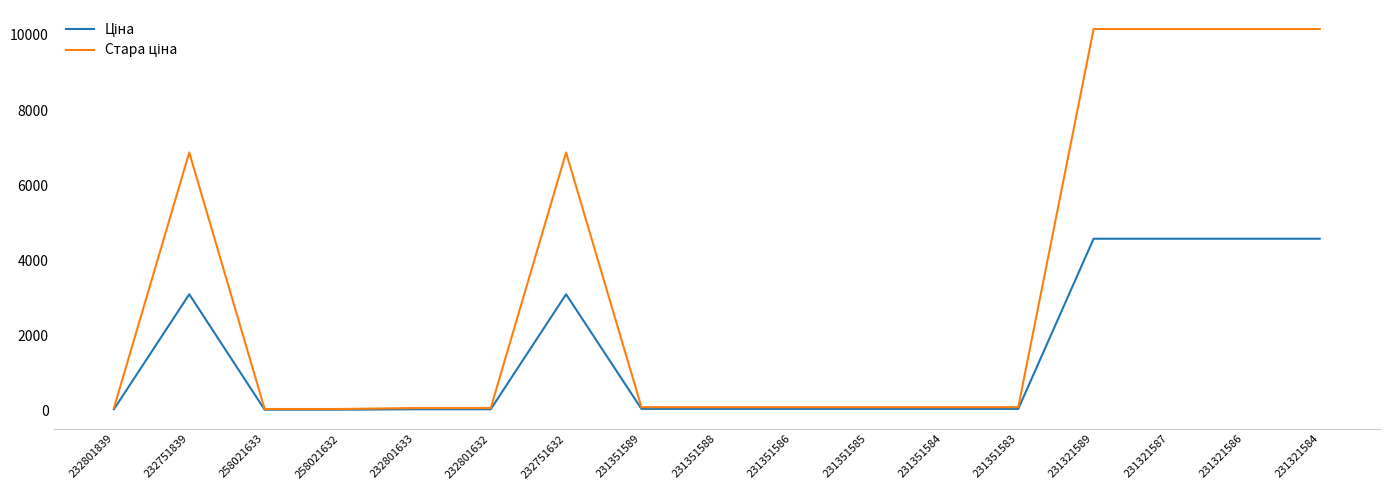

What is the label of the 6th point from the left?

232801632